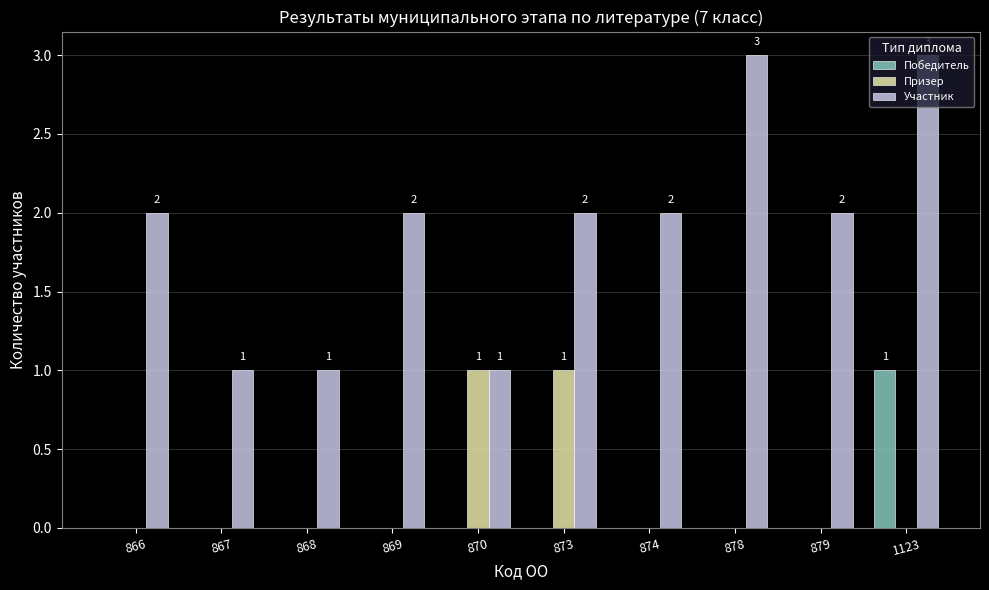

Which series has the widest spread of values?

Участник